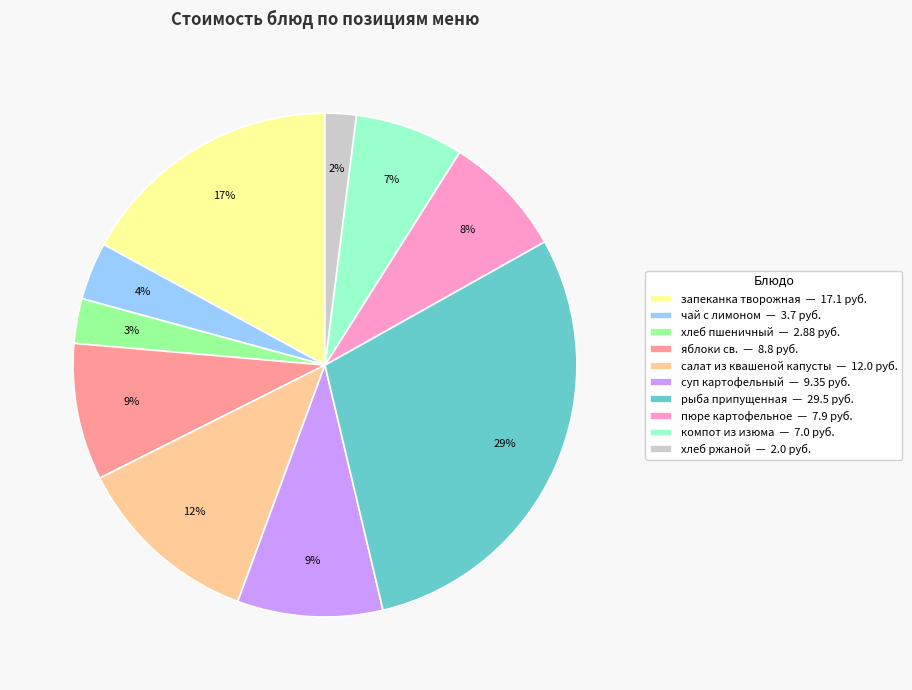

What is the ratio of the value at пюре картофельное — 7.9 руб. to the value at запеканка творожная — 17.1 руб.?

0.5